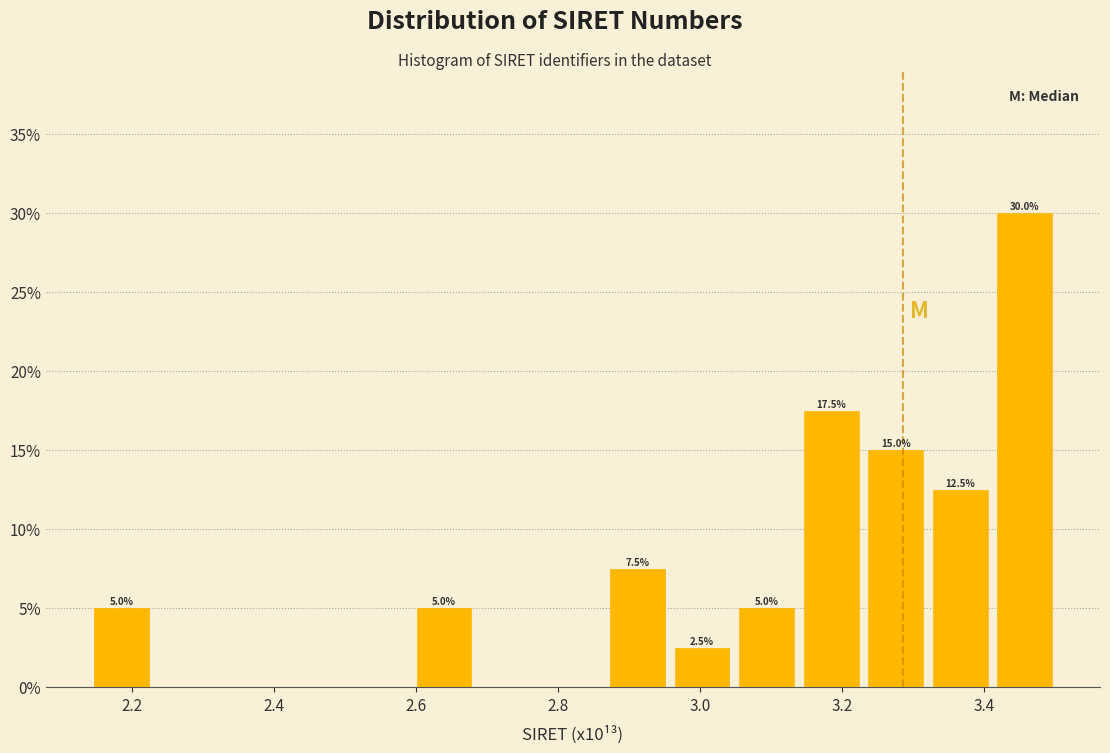

Over which range of the x-axis is the bar tallest?

3.42 to 3.50